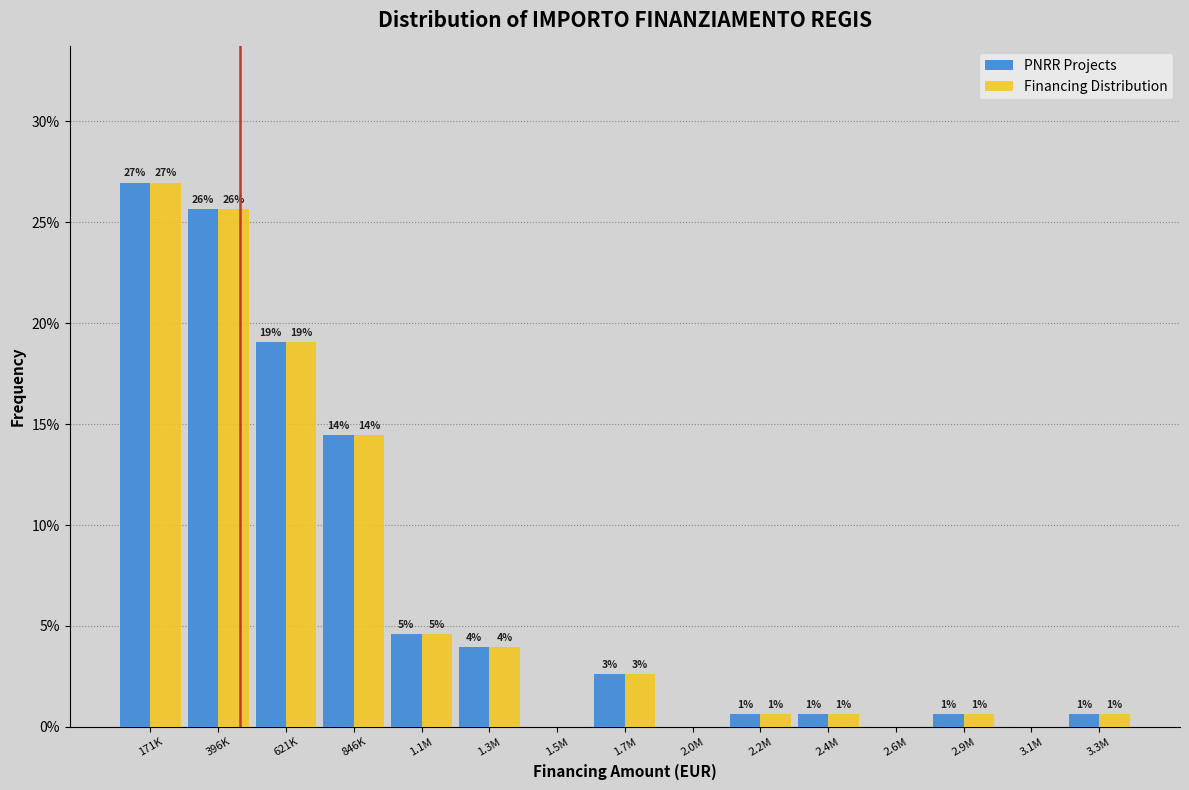

What are all the series names shown in the legend?

PNRR Projects, Financing Distribution